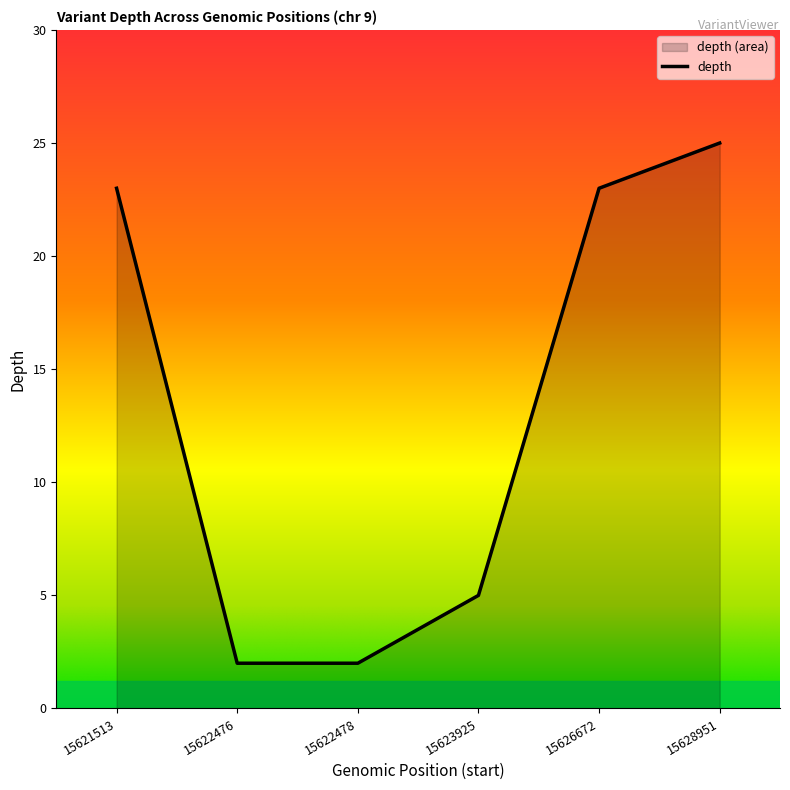

Reading left to right, transcribe all the data shown in this chart.

15621513=23	15622476=2	15622478=2	15623925=5	15626672=23	15628951=25